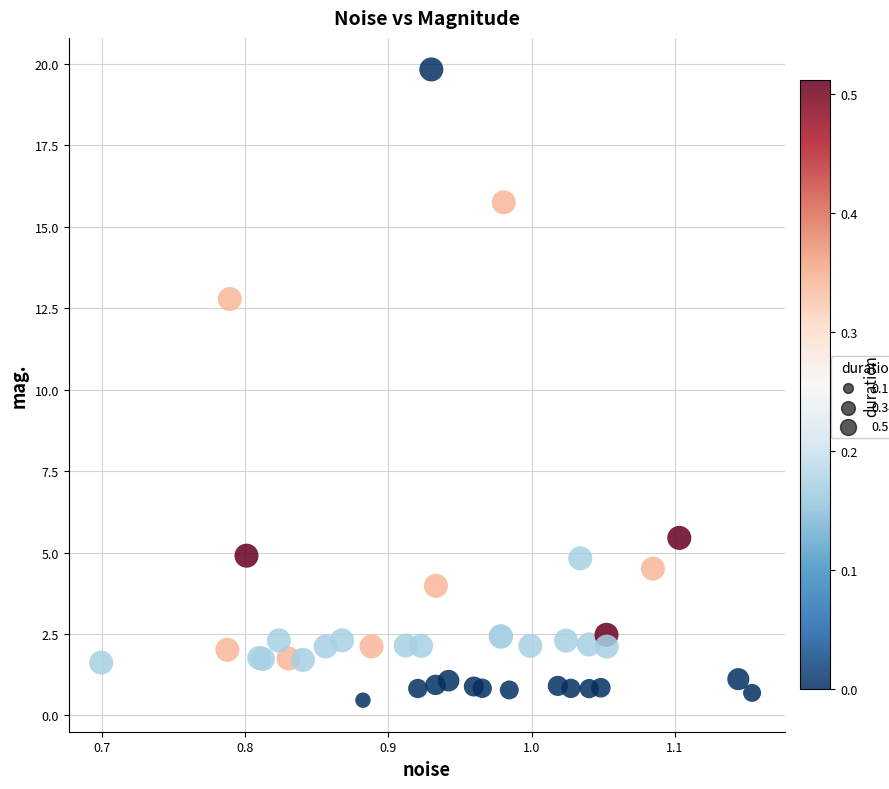

What Y value in the scatter plot is closest to 10?

12.8